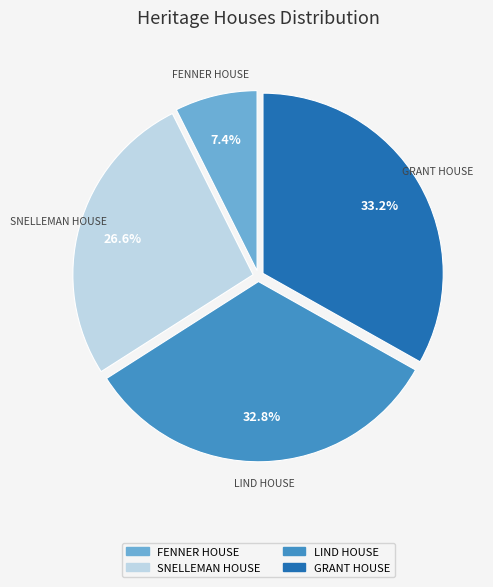

Is the sum of GRANT HOUSE and SNELLEMAN HOUSE greater than half?

Yes